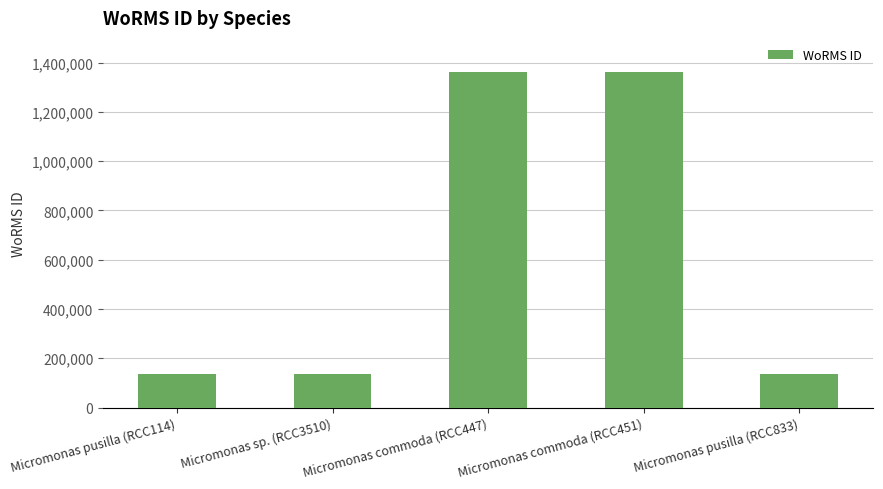

How many categories are shown in the chart?

5